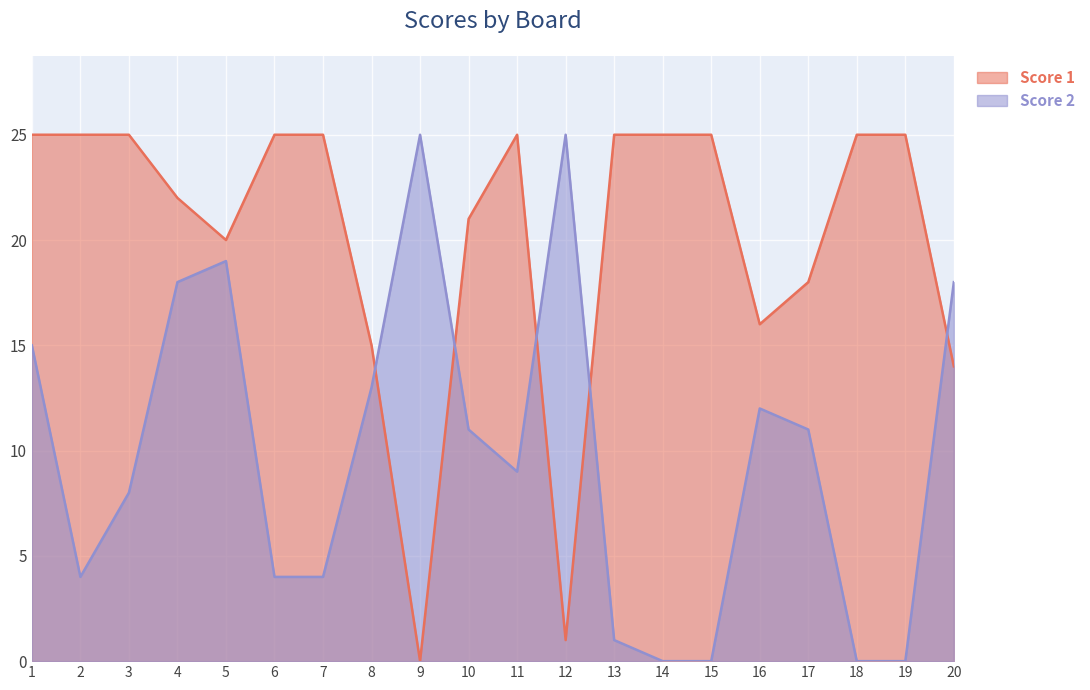

Rank the categories by Score 2 value from lowest to highest.

14, 15, 18, 19, 13, 2, 6, 7, 3, 11, 10, 17, 16, 8, 1, 4, 20, 5, 9, 12